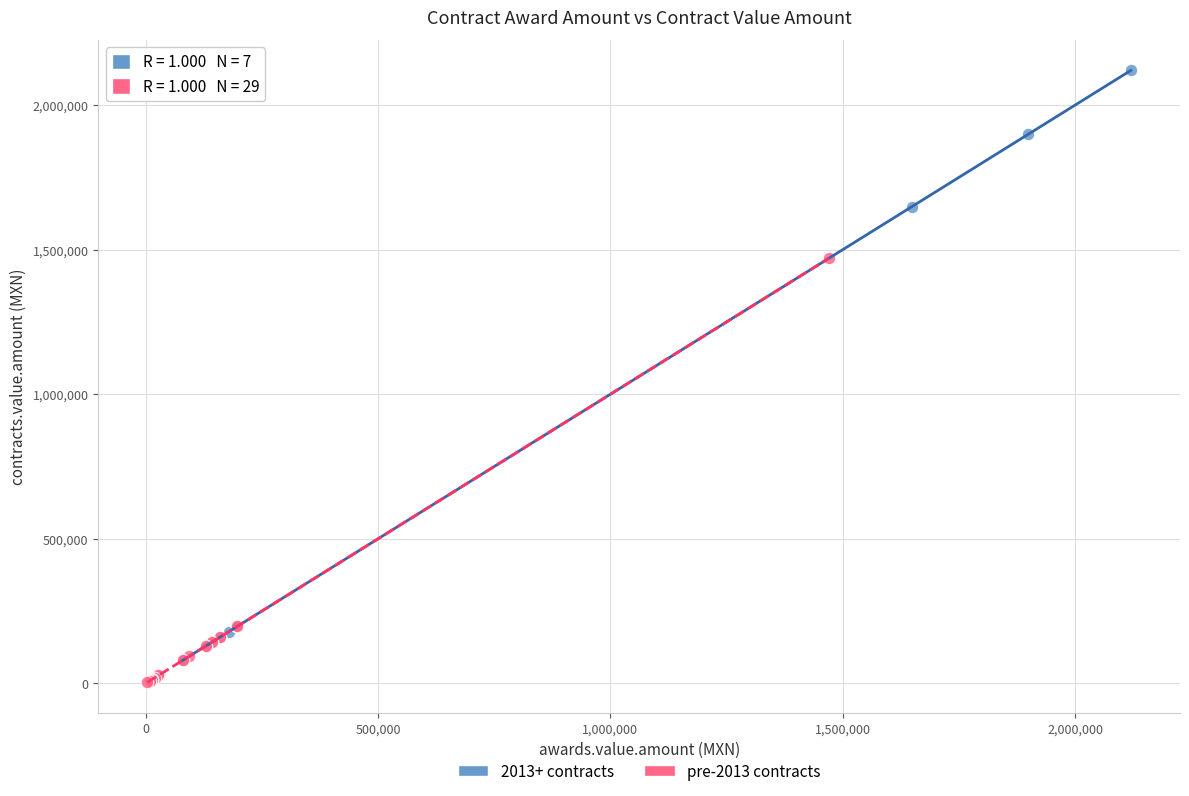

Which series reaches the maximum Y coordinate?

2013+ contracts